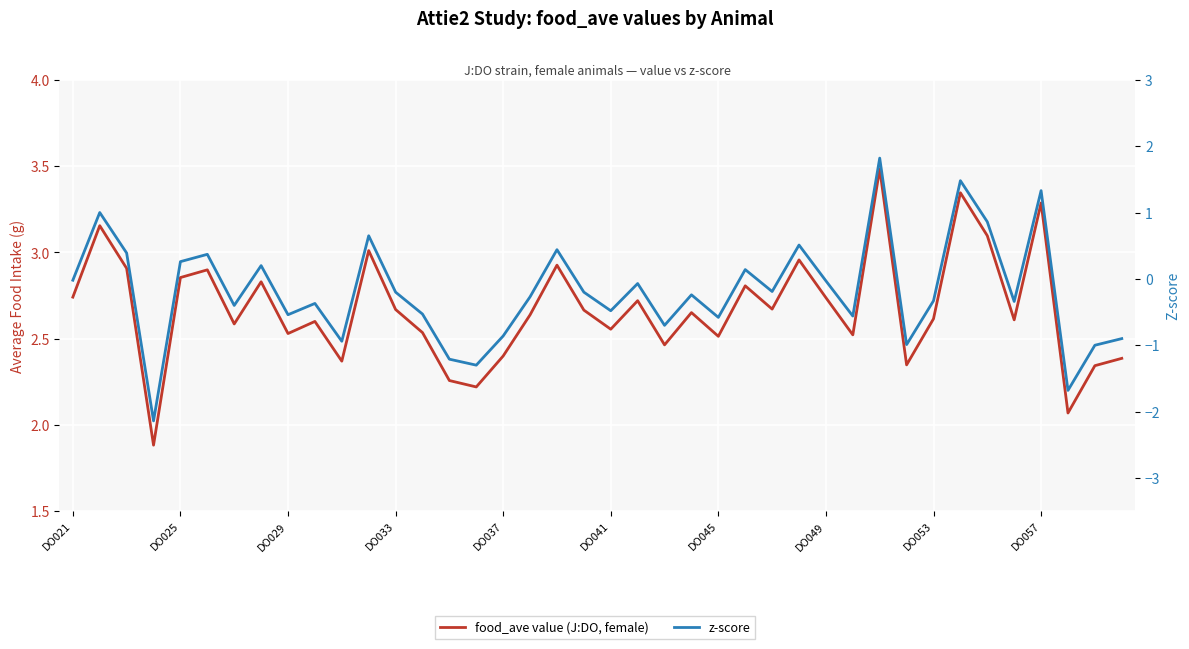

Which series changed the most between 31 and 37?

z-score